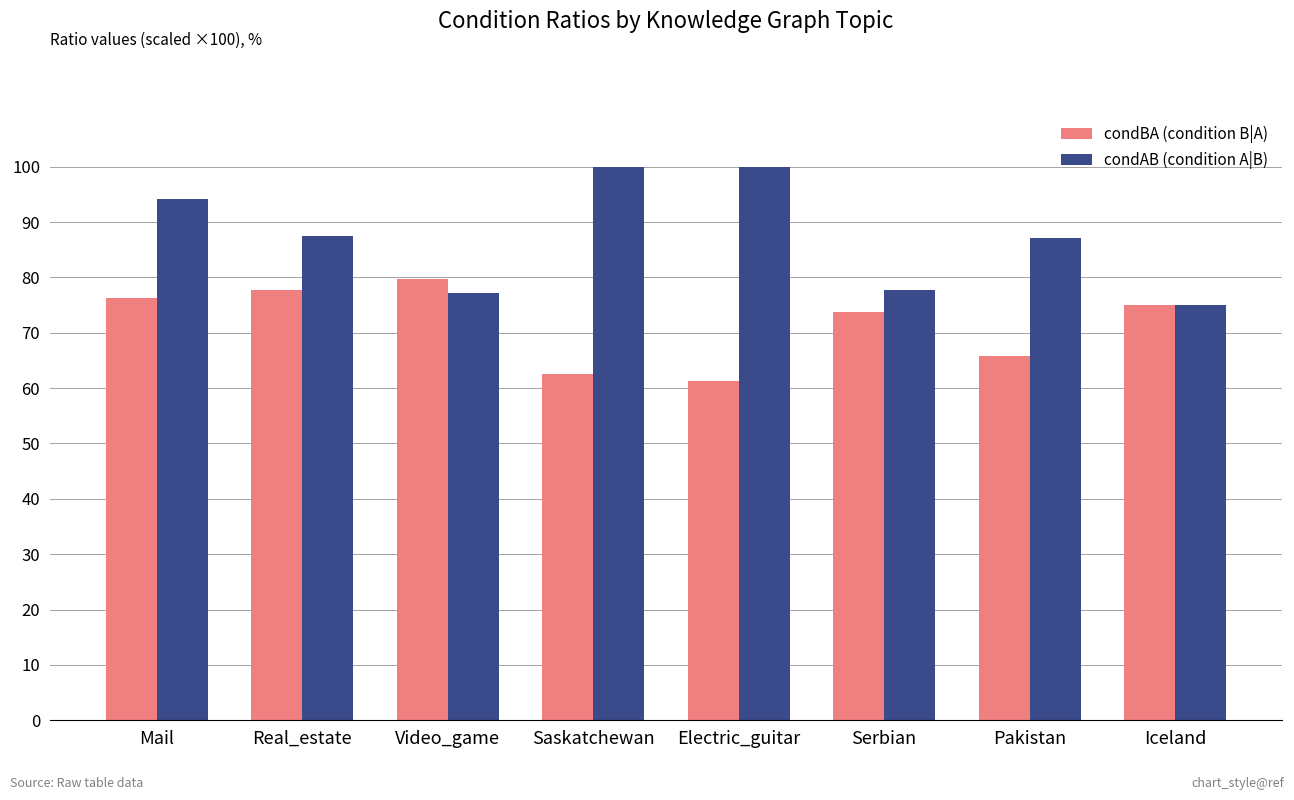

What is the average value of the condBA (condition B|A) series?

71.5